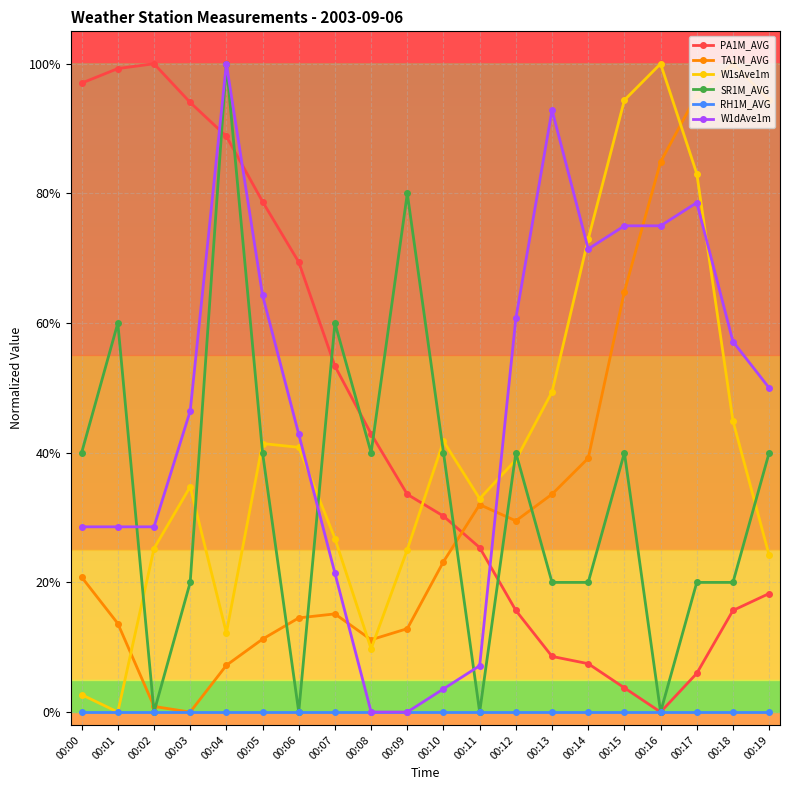

What are all the series names shown in the legend?

PA1M_AVG, TA1M_AVG, W1sAve1m, SR1M_AVG, RH1M_AVG, W1dAve1m